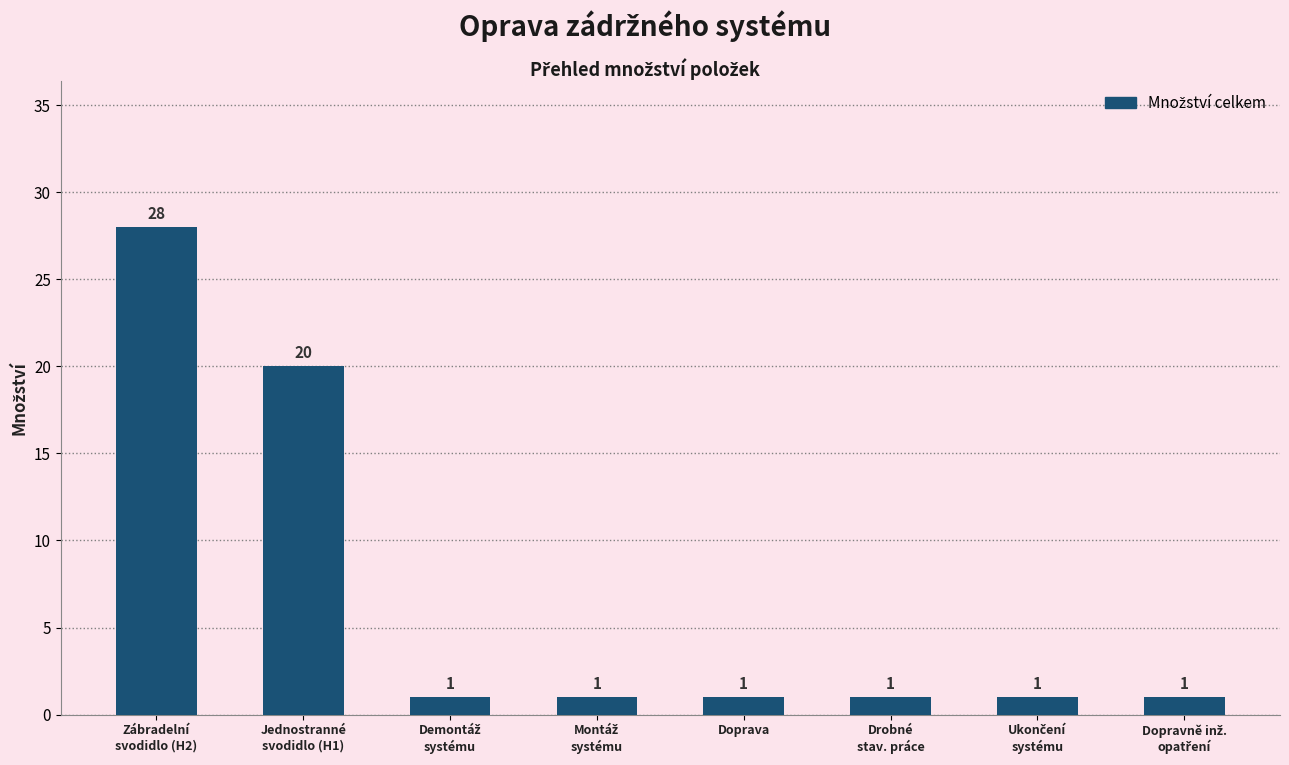

What is the sum of all values?

54